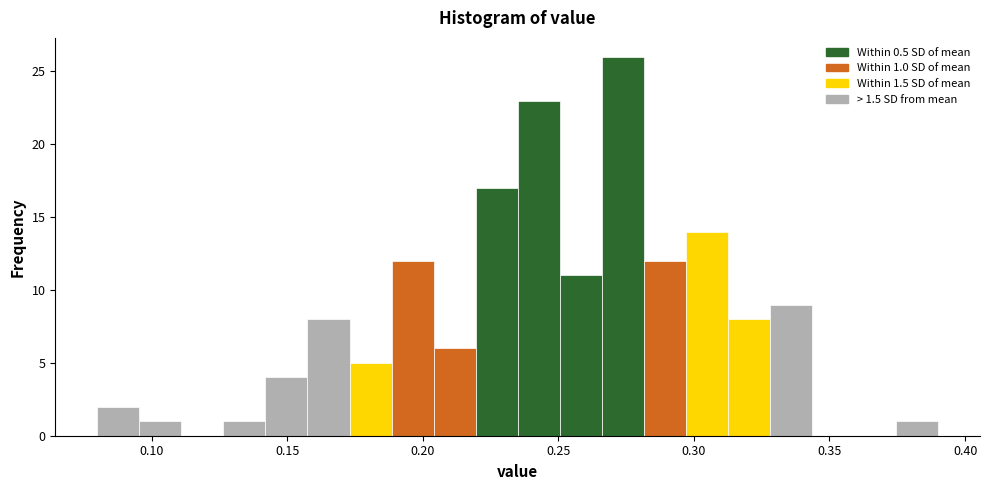

Around what value on the x-axis is the tallest bar? Give the approximate position of its centre, as read against the axis.

0.275